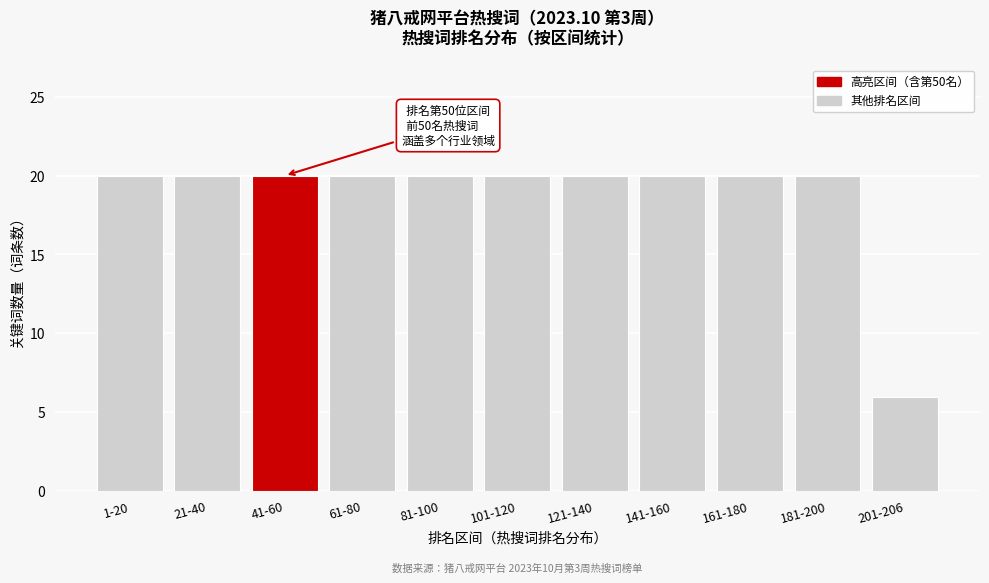

Reading left to right, what are all the values shown in this chart?

1-20=20	21-40=20	41-60=20	61-80=20	81-100=20	101-120=20	121-140=20	141-160=20	161-180=20	181-200=20	201-206=6